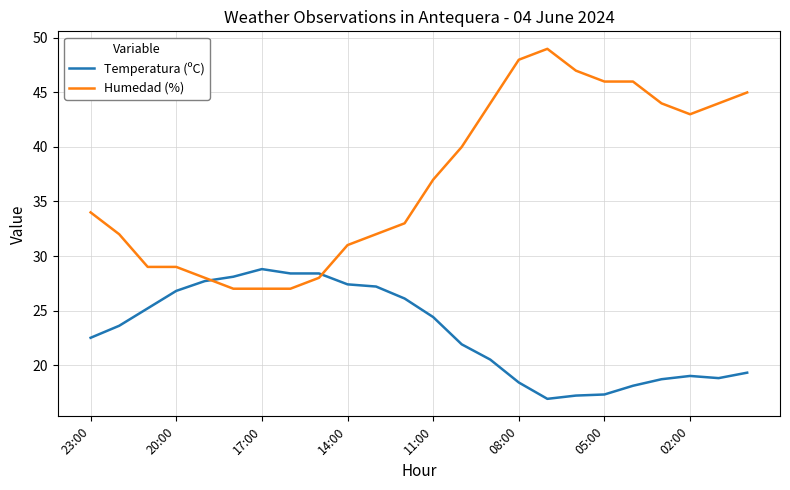

What is the lowest value of the Humedad (%) series?

27.0